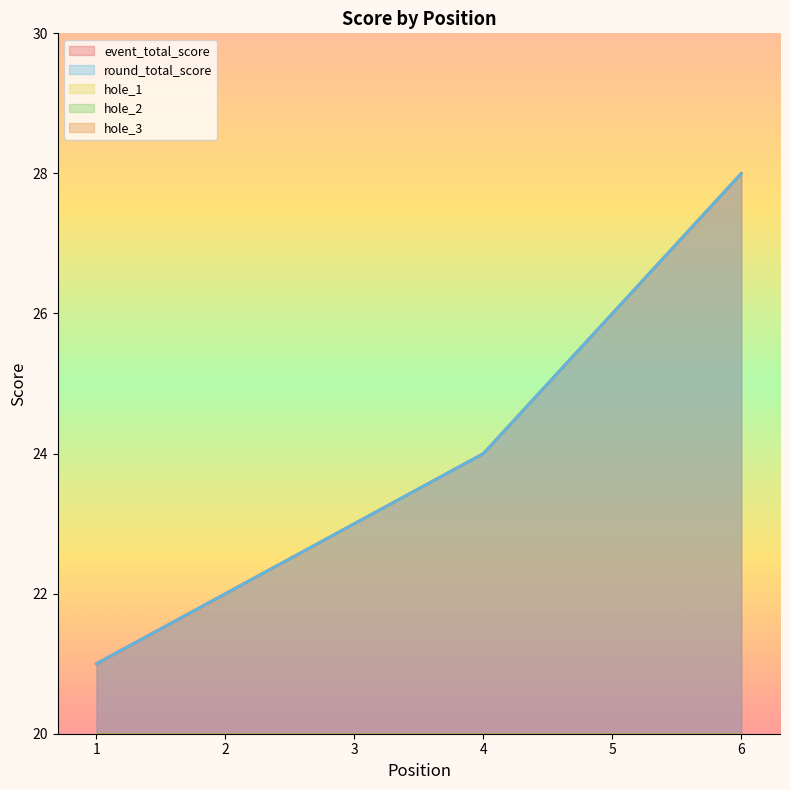

How many values in the round_total_score series are below 24?

3